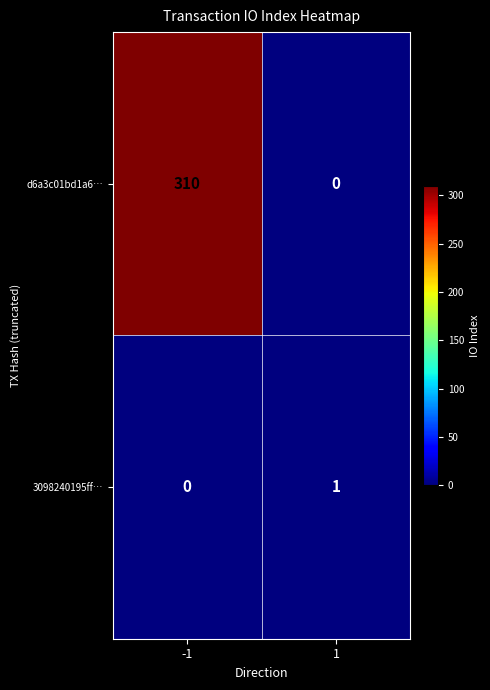

At which category is the sum across all series the highest?

-1